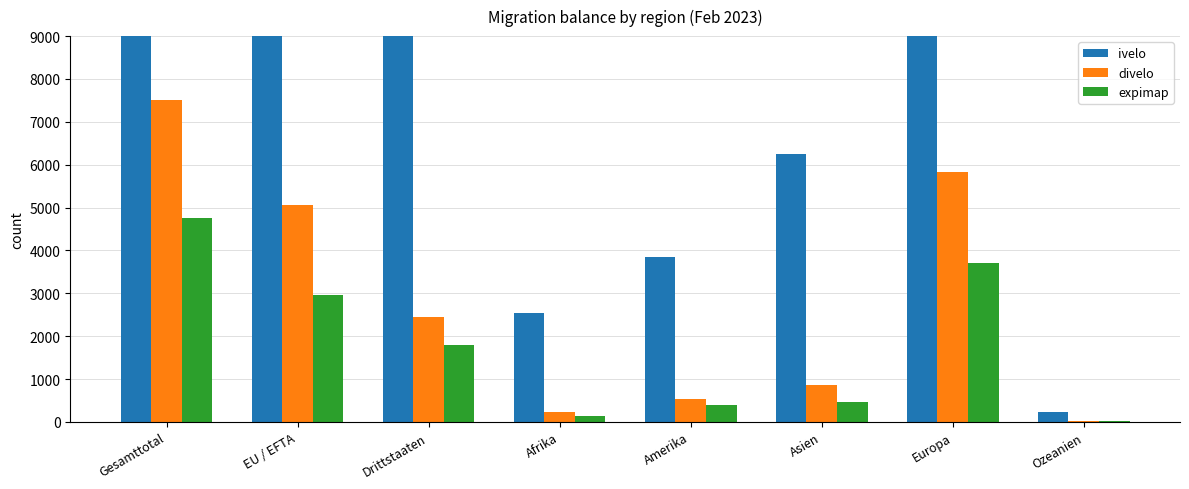

What is the sum of the expimap values at Gesamttotal and Europa?

8466